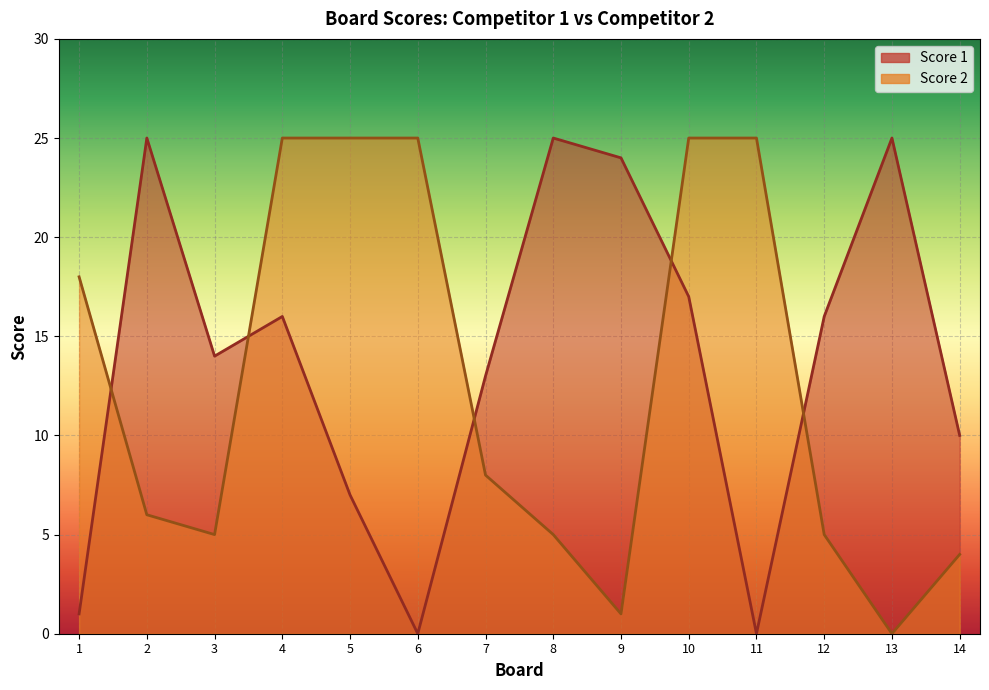

What is the sum of the Score 2 values at 11 and 5?

50